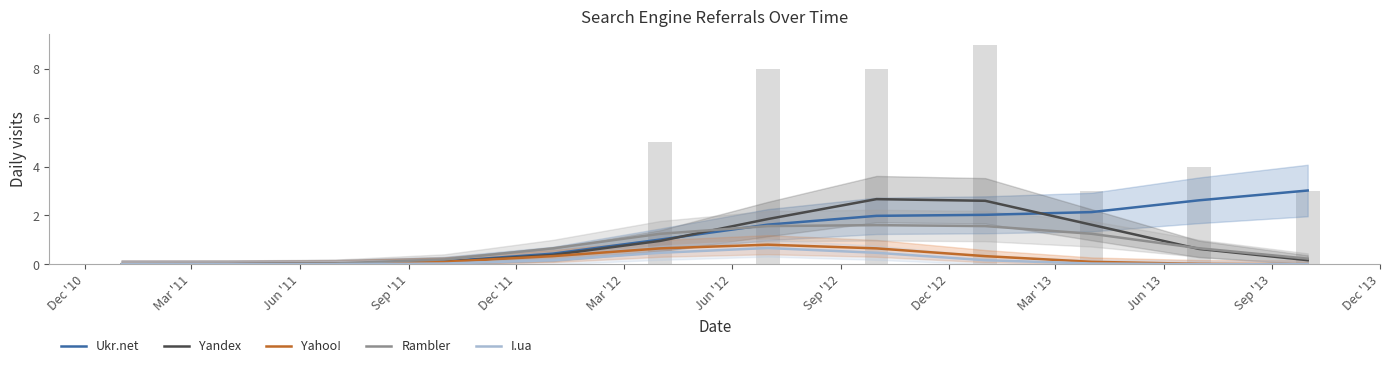

Count the number of data series in this chart.

5